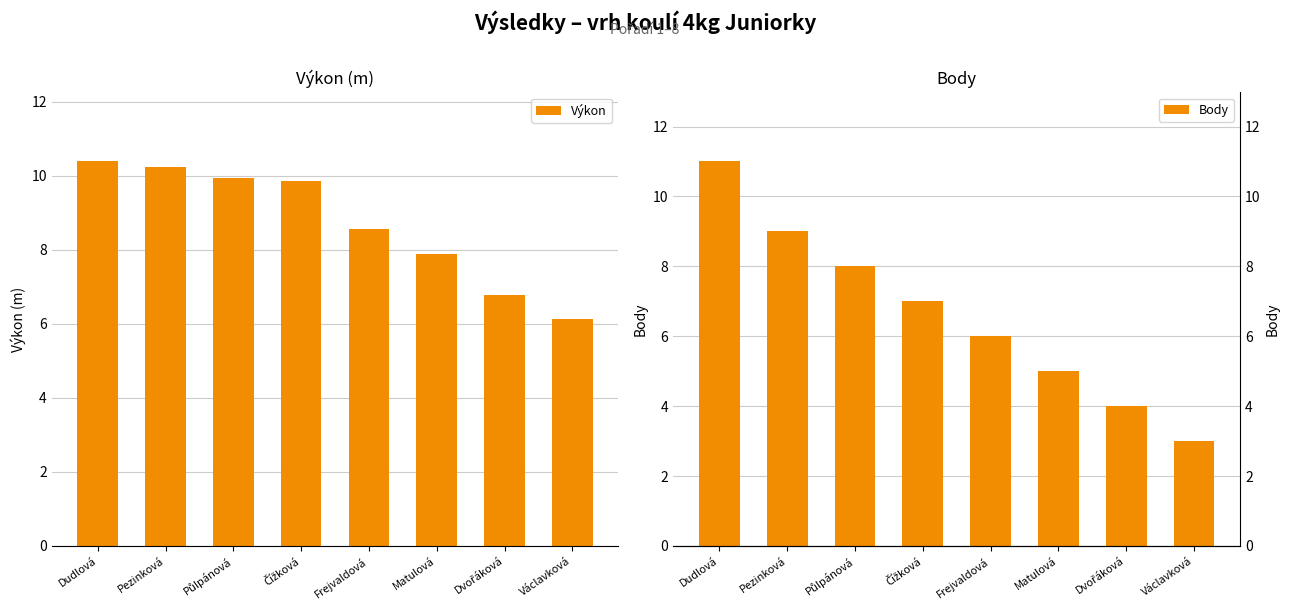

What is the average value of the Výkon series?

8.7